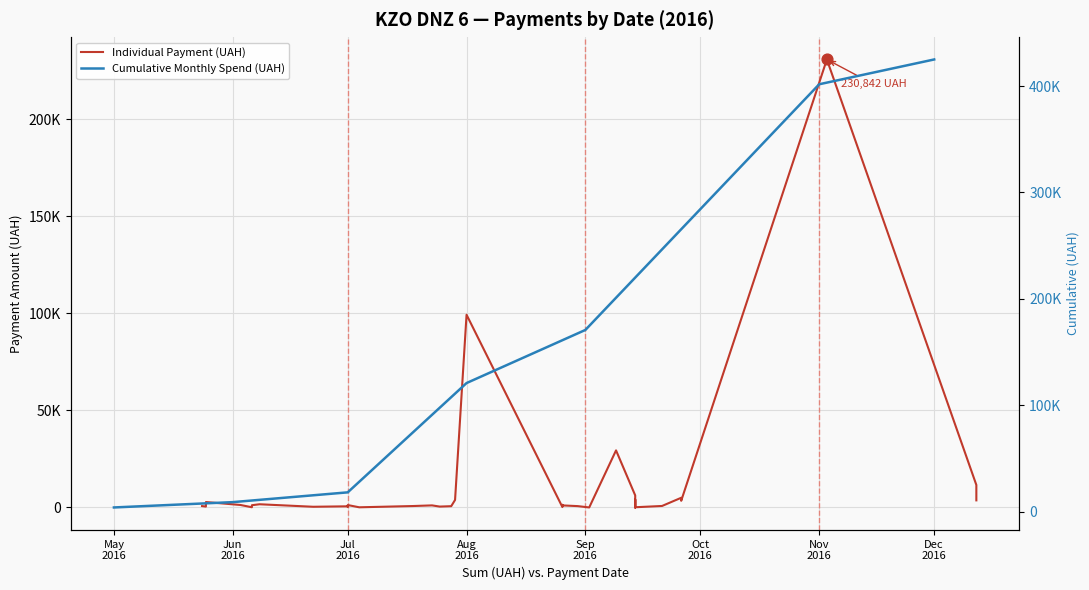

Between 14.09.2016 and 26.08.2016, which is larger?

14.09.2016